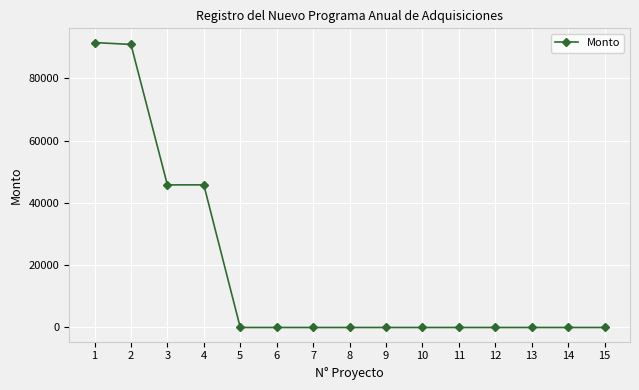

The value at 9 is -37008.6. True or false?

False